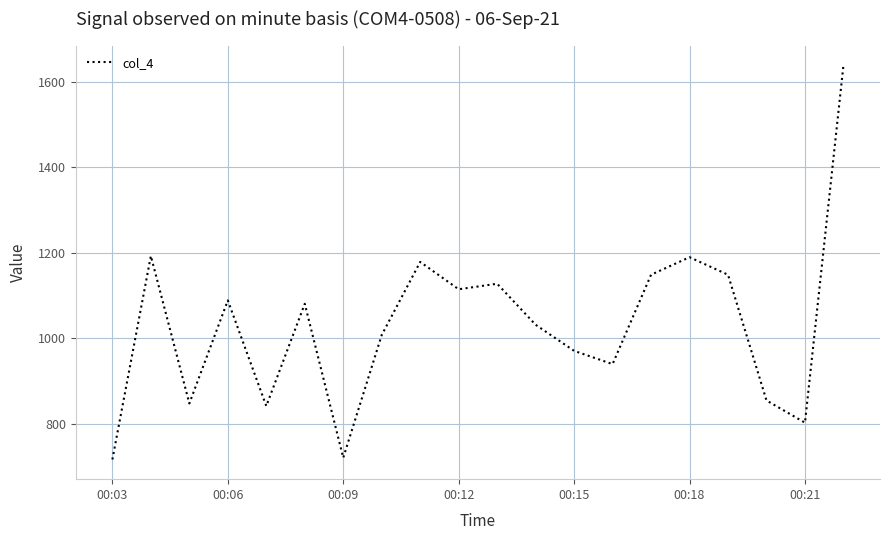

What is the minimum value shown in the chart?

717